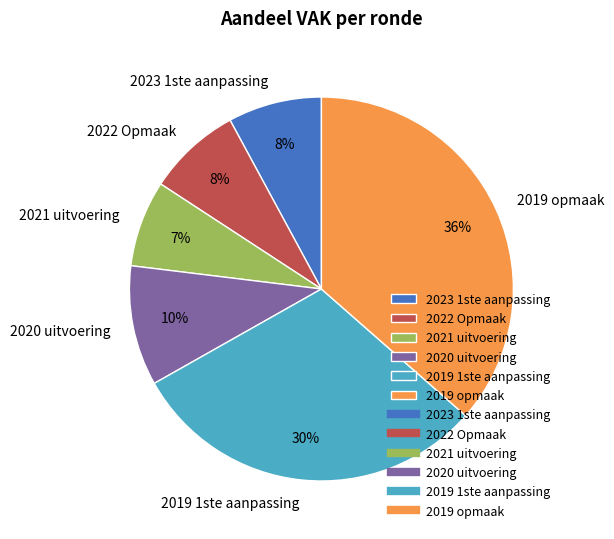

Which category has the biggest portion of the pie?

2019 opmaak